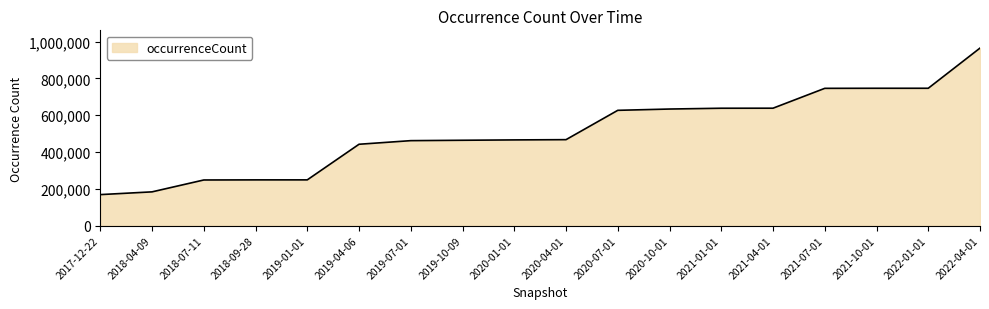

What is the average value?

507370